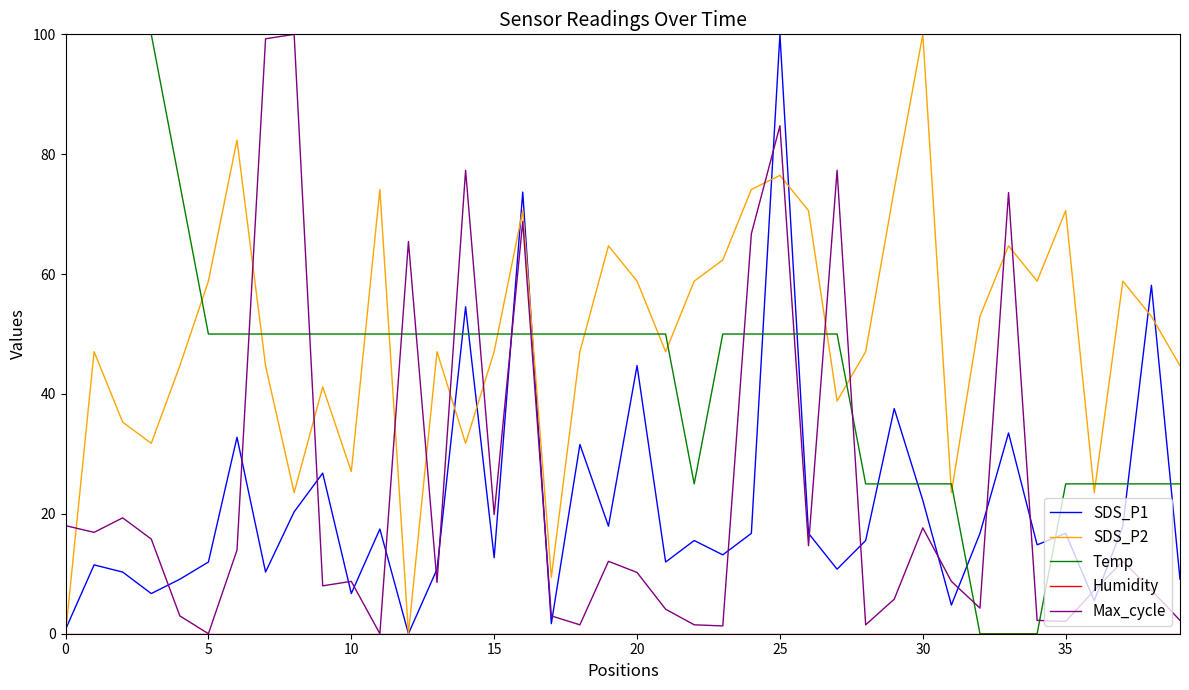

What is the highest value of the SDS_P1 series?

100.0